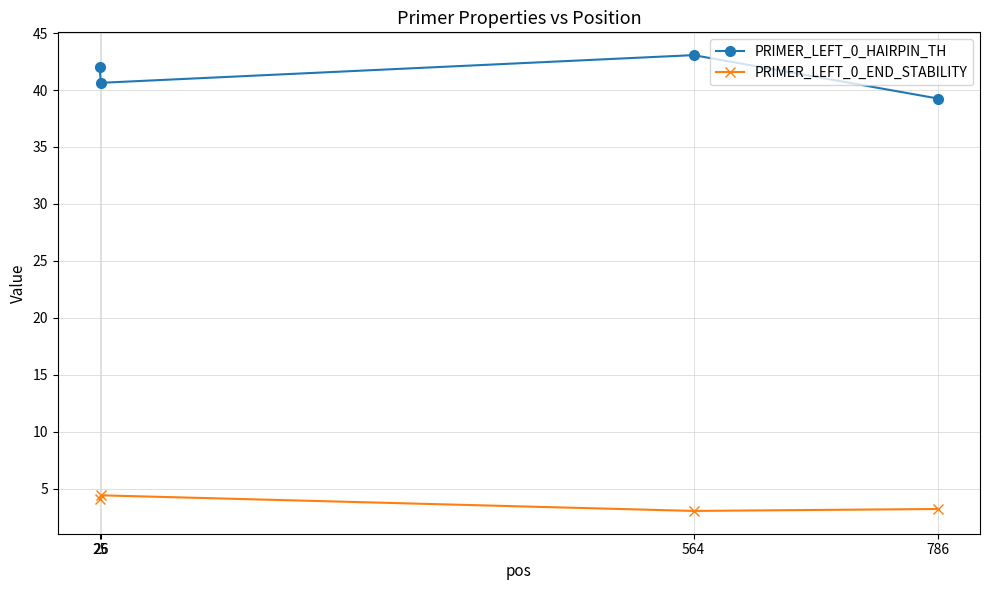

Which series has the largest total across all categories?

PRIMER_LEFT_0_HAIRPIN_TH